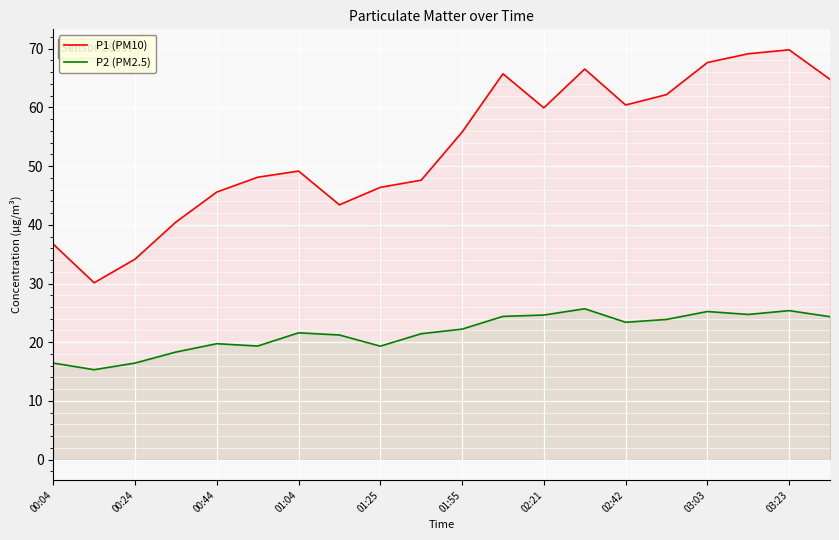

Rank the series by their maximum value, from highest to lowest.

P1 (PM10), P2 (PM2.5)